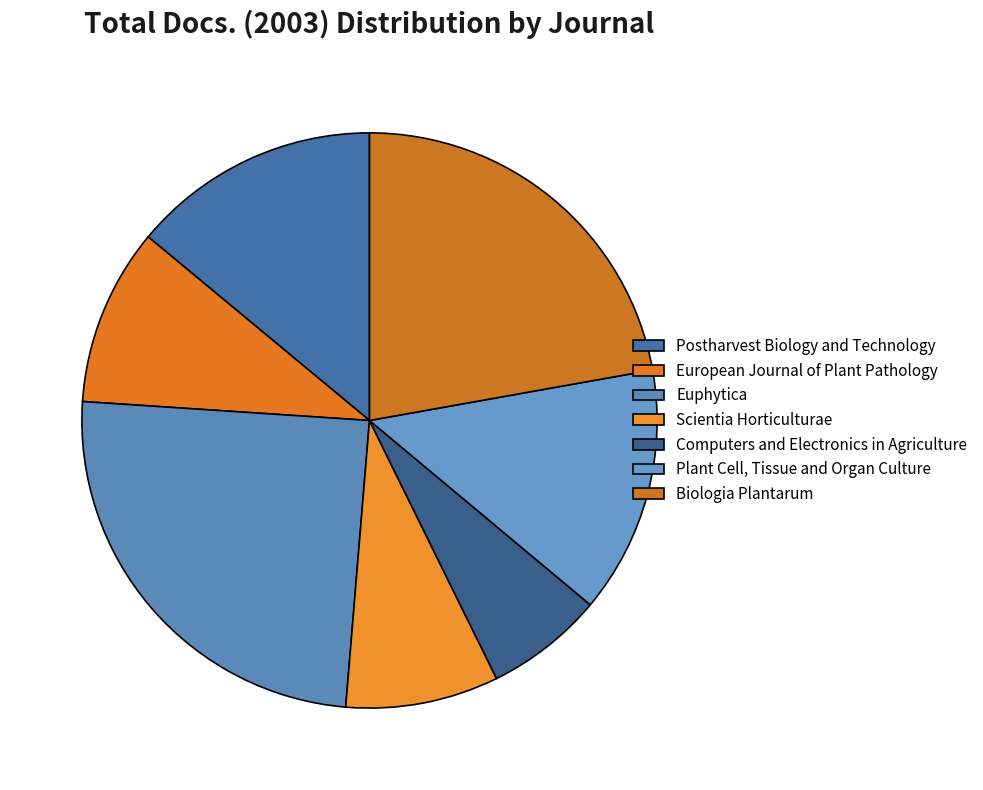

To the nearest percent, what percentage of the pie is Biologia Plantarum?

22%